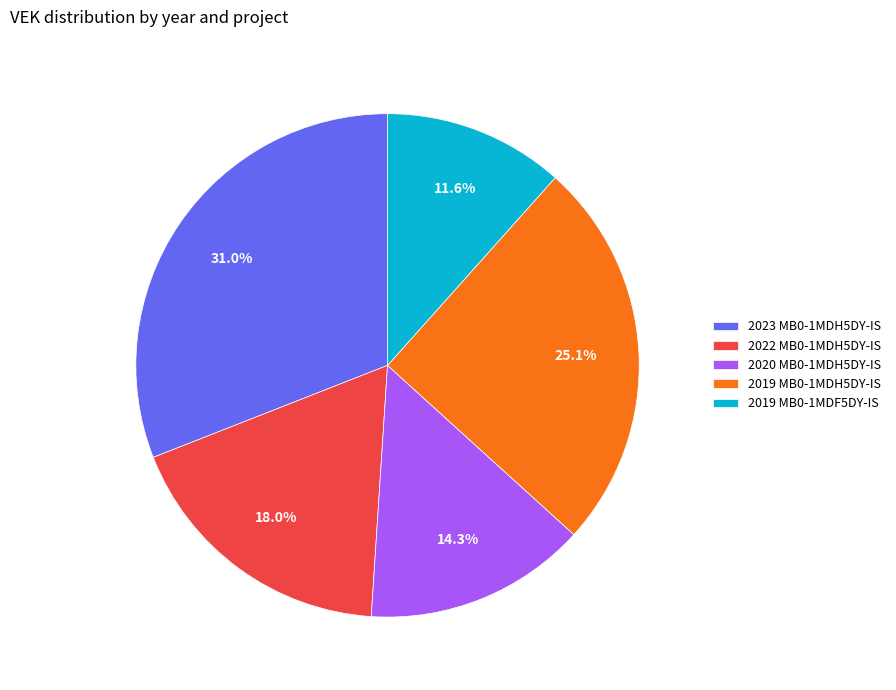

What is the total percentage of 2019 MB0-1MDF5DY-IS and 2019 MB0-1MDH5DY-IS?

36.7%